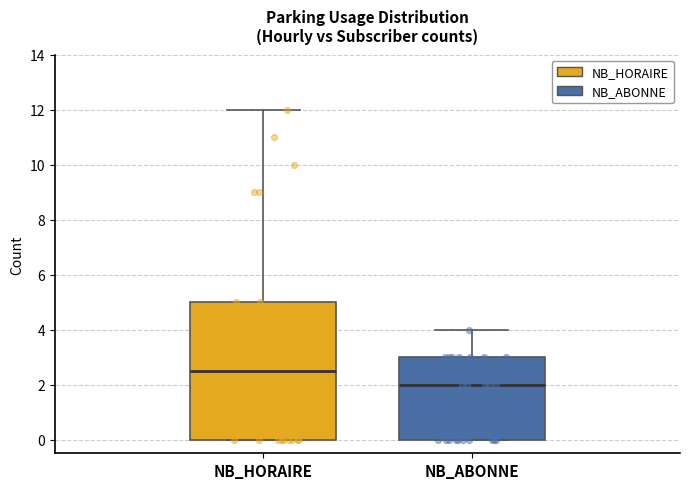

Reading left to right, transcribe this box plot: for each box, give where its median line is, the range the box spans, and where its two whiskers end, as read against the y-axis. The values are not printed on the chart, so give them approximately, as read against the axis.

NB_HORAIRE: median 2.6, box 0.0 to 5.0, whiskers 0.0 to 12.0
NB_ABONNE: median 2.0, box 0.0 to 3.0, whiskers 0.0 to 4.0